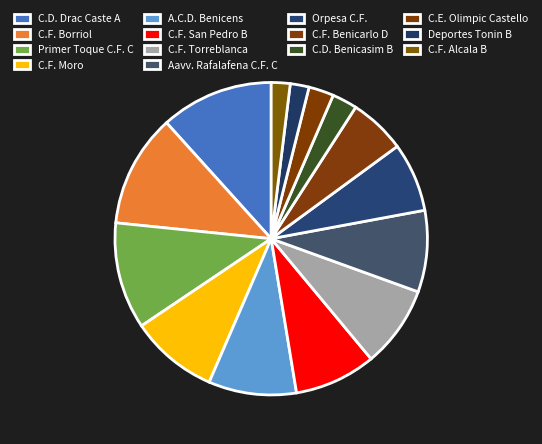

What percentage do A.C.D. Benicens and C.F. Borriol together represent?

20.8%